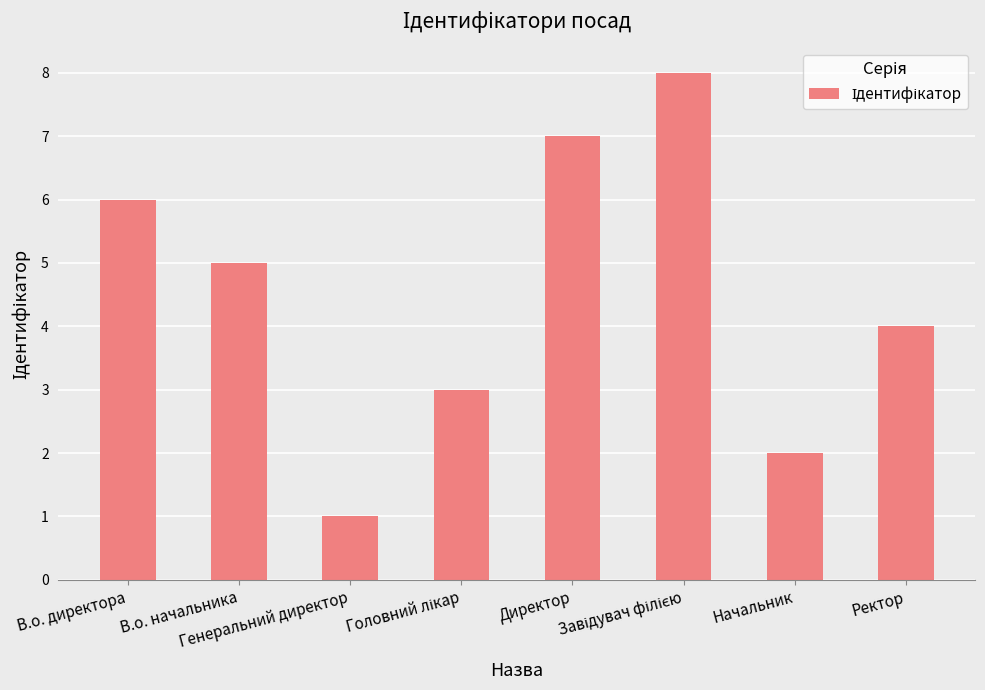

What is the difference between the maximum and minimum values?

7